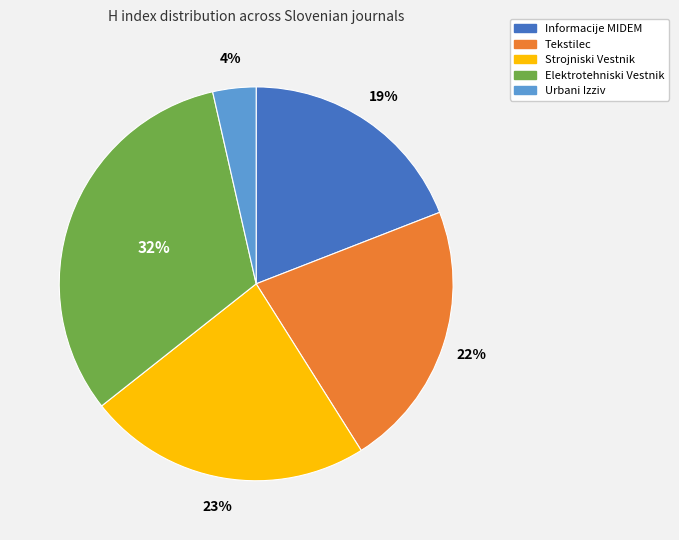

To the nearest percent, what is the combined percentage of Tekstilec and Urbani Izziv?

26%